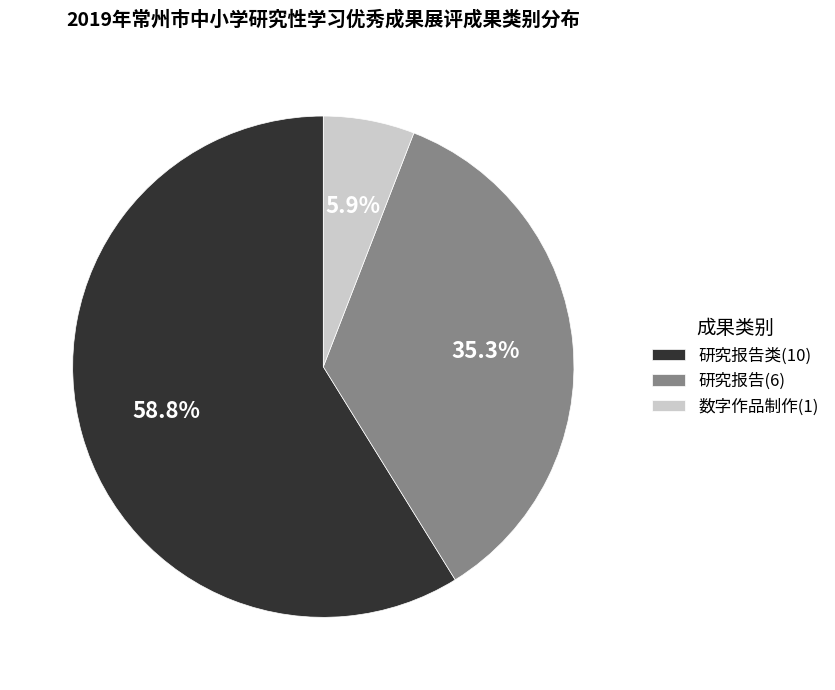

Does any single category account for the majority?

Yes